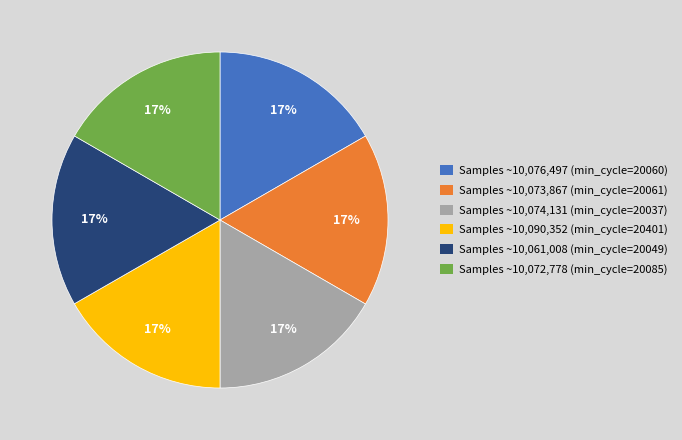

Does any single category account for the majority?

No